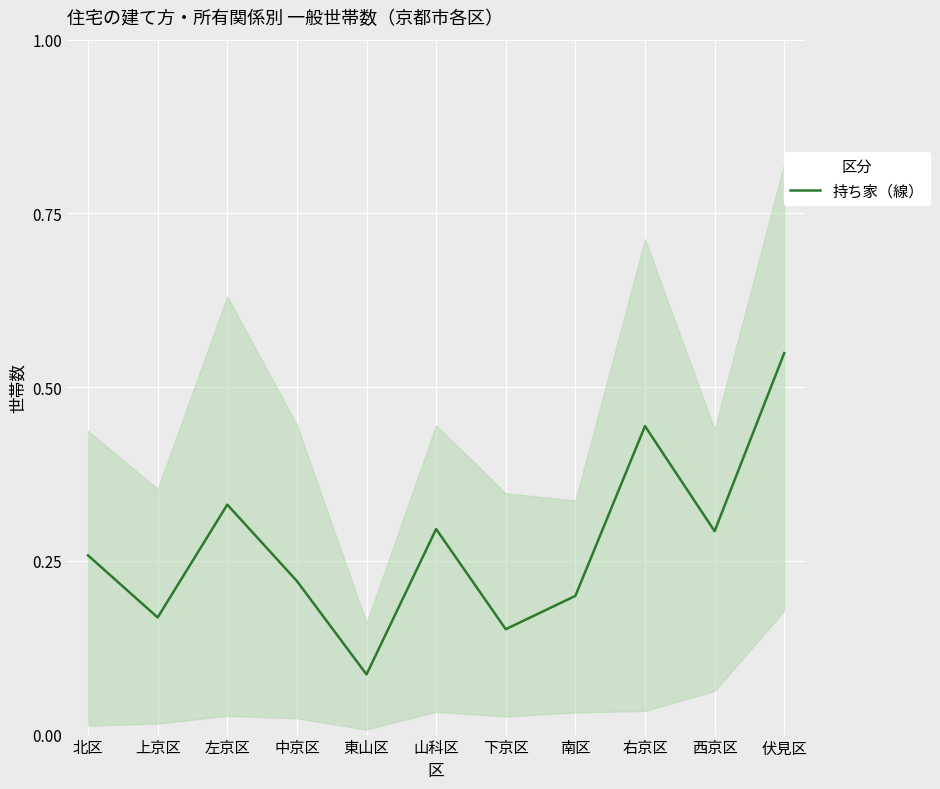

What is the label of the 1st point from the left?

北区